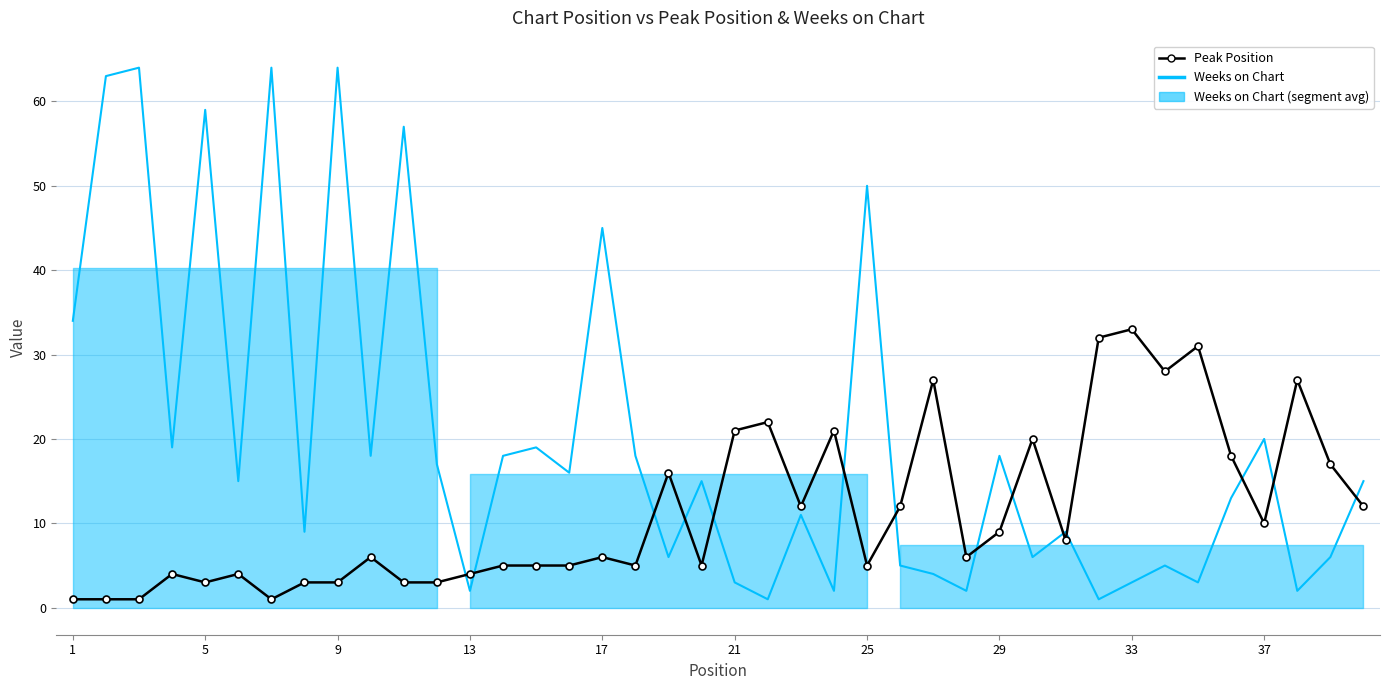

In Peak Position, how many points are higher than both neighbors (excluding endpoints)?

12